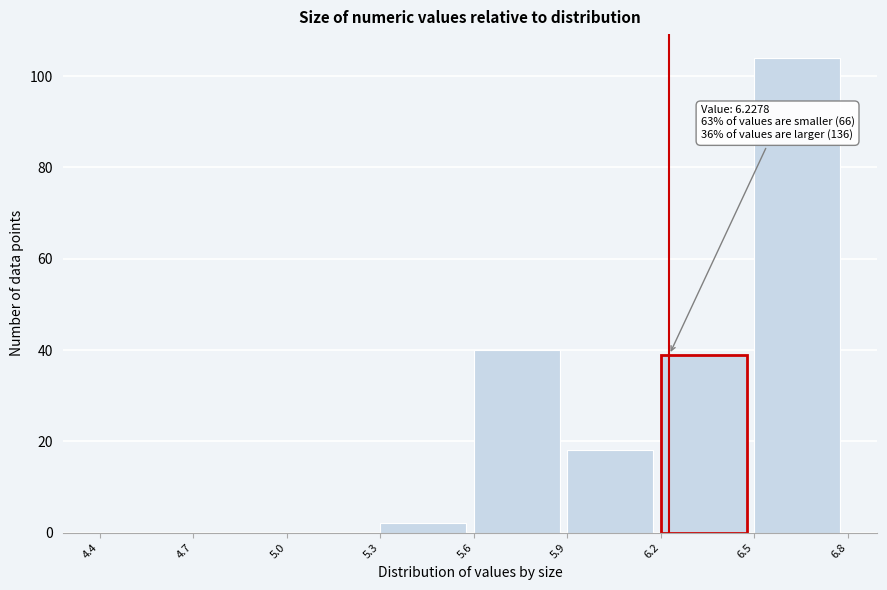

Which range on the x-axis has the tallest bar?

6.5 to 6.8